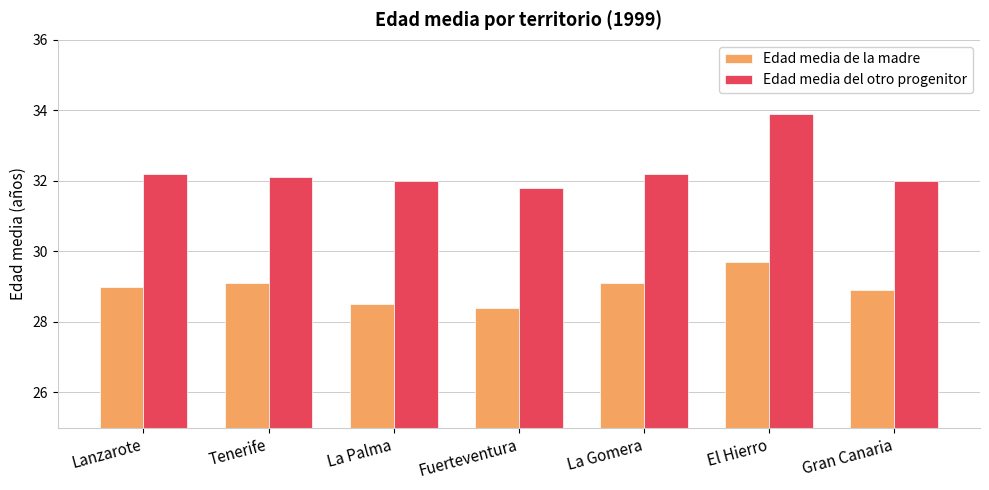

What is the sum of all Edad media del otro progenitor values?

226.2